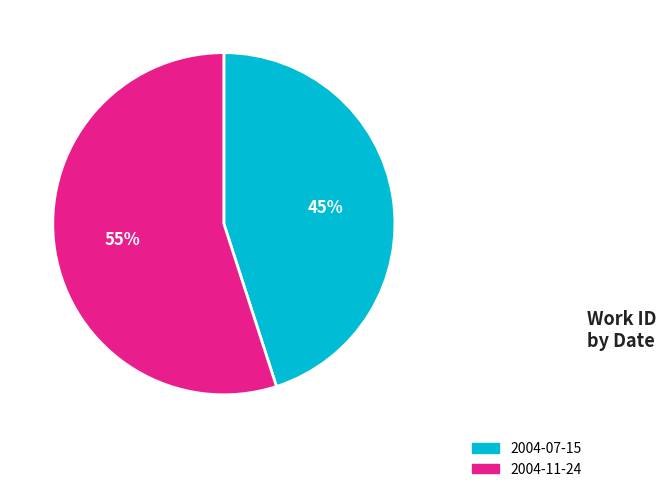

Does any single category account for the majority?

Yes